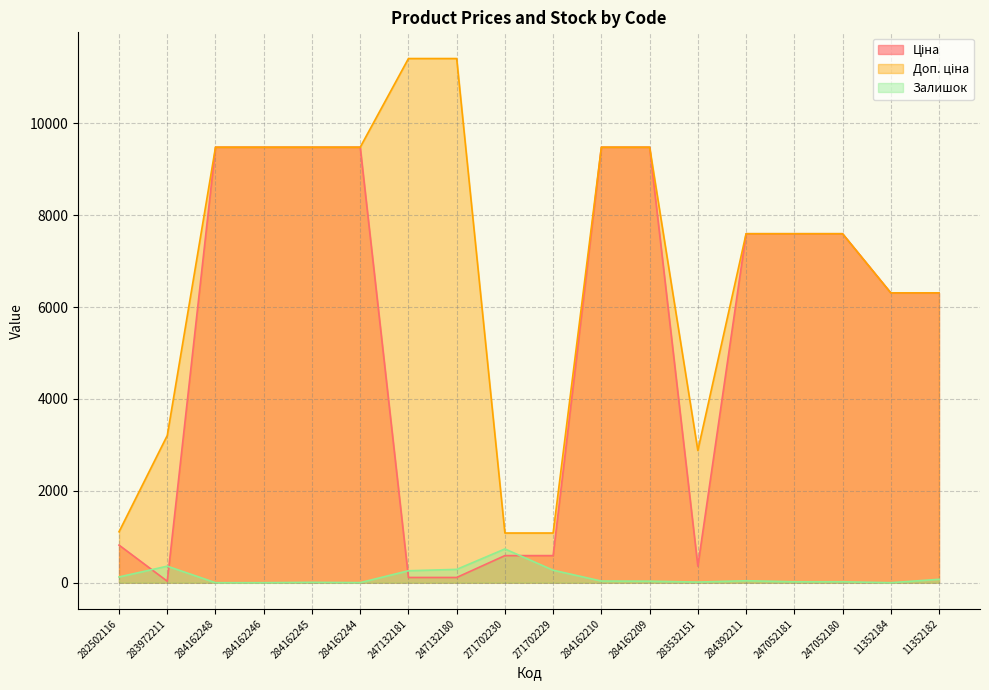

At which category does Залишок reach its first local peak?

283972211